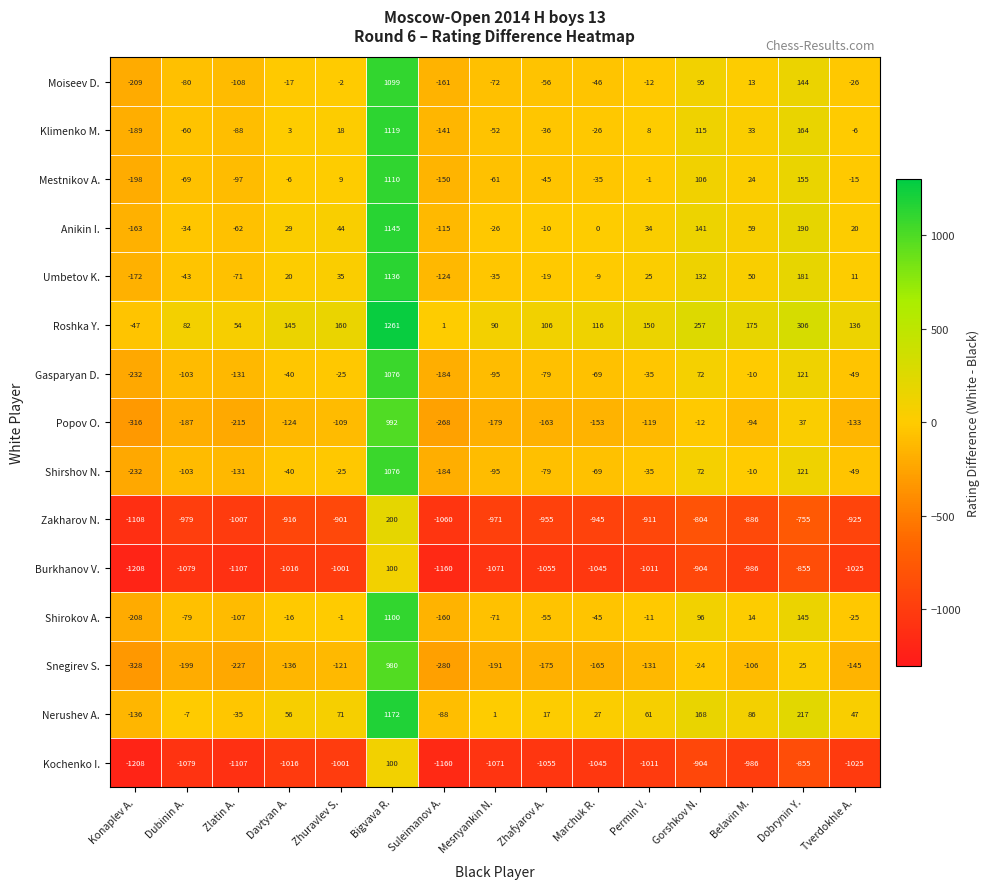

Is it true that Roshka Y. equals -76 at Konaplev A.?

False